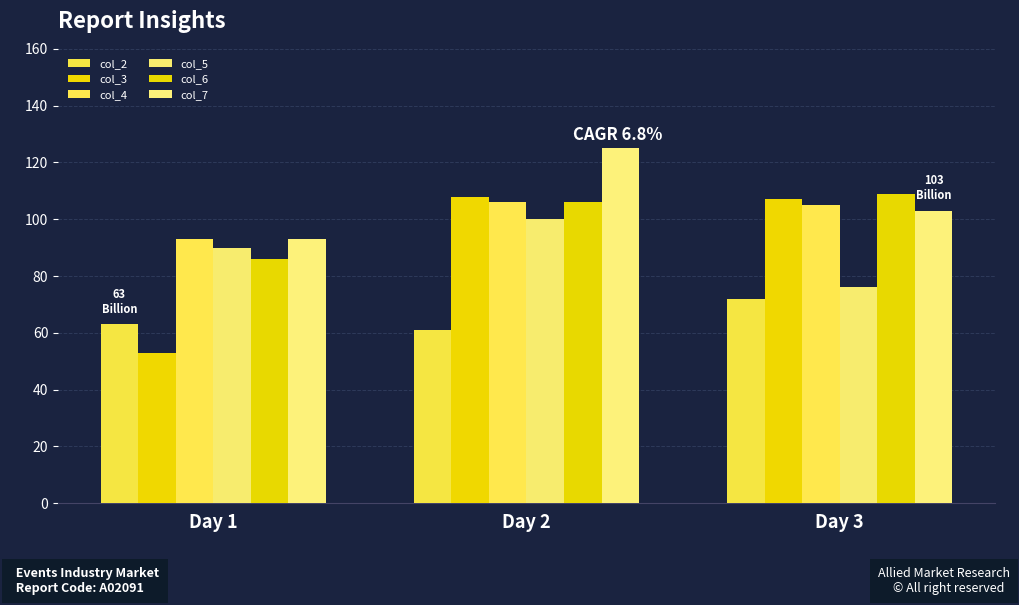

What is the average value of the col_6 series?

100